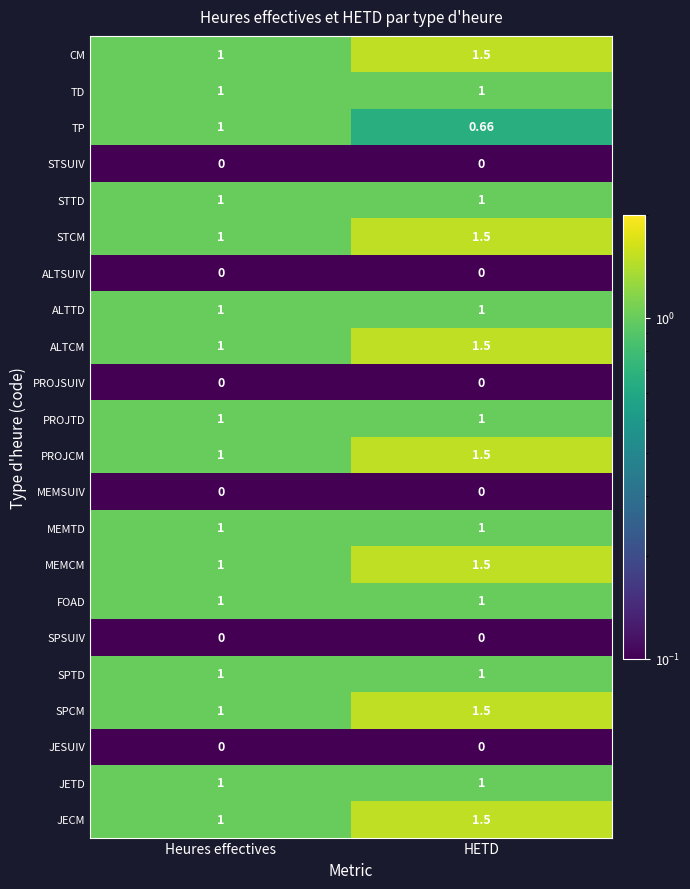

What is the greatest value displayed?

1.5